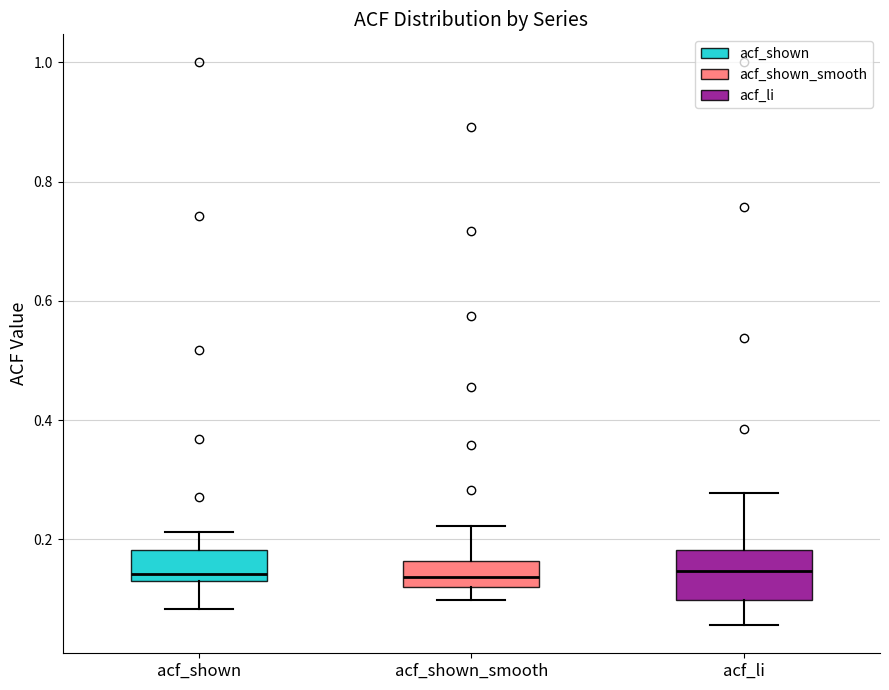

Comparing the boxes themselves (not the whiskers), which one is the tallest?

acf_li